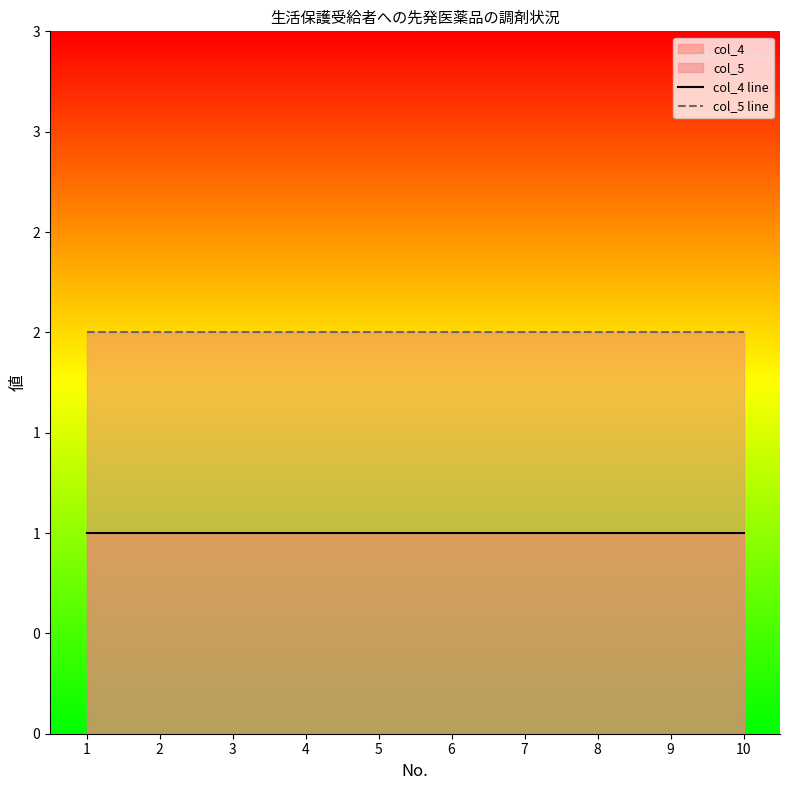

True or false: col_5 line has a value of 2 at 9.

True